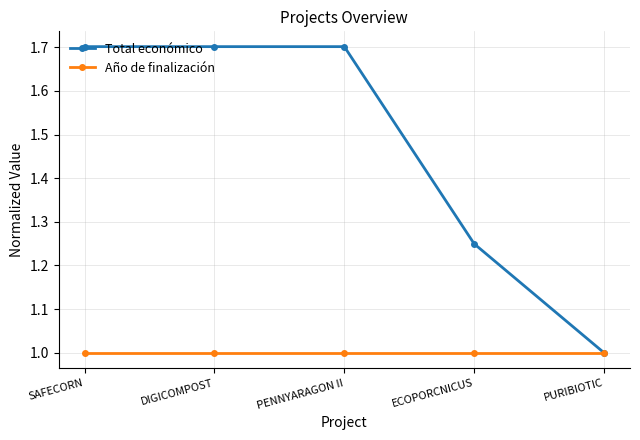

Where is Total económico nearest to the value 1?

PURIBIOTIC